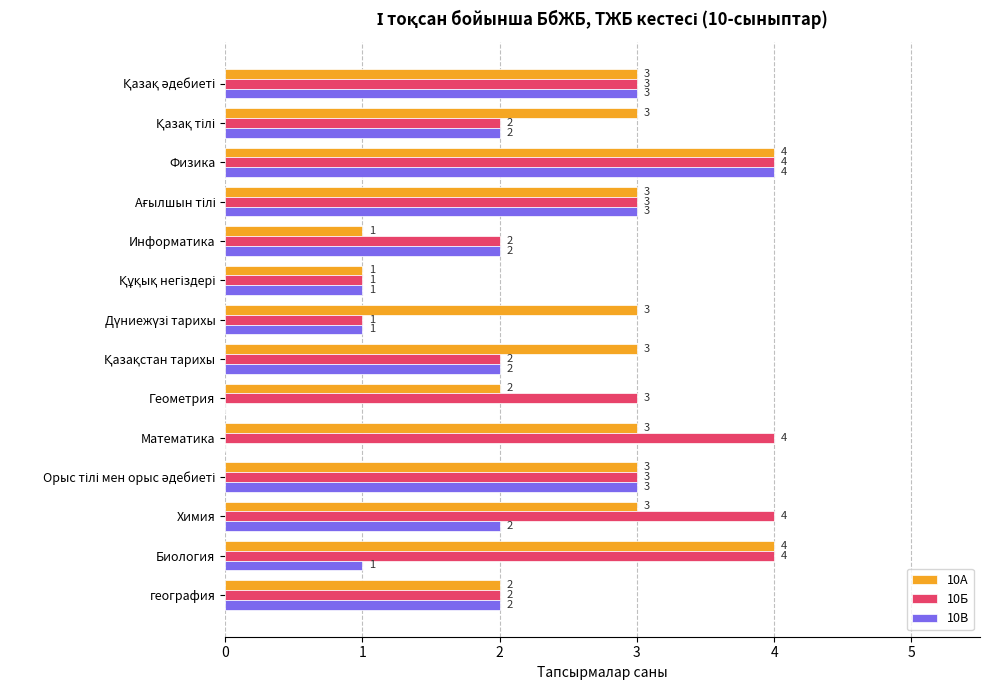

What is the sum of all 10А values?

38